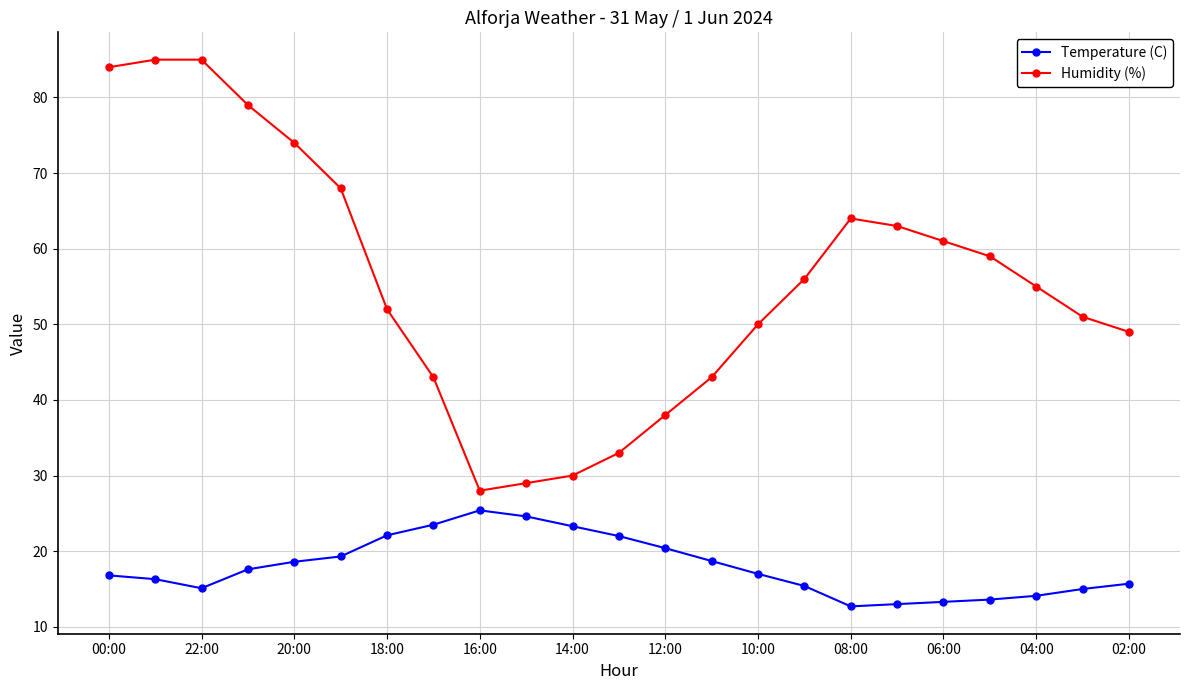

True or false: Temperature (C) has more than 0 points higher than both neighbors.

True